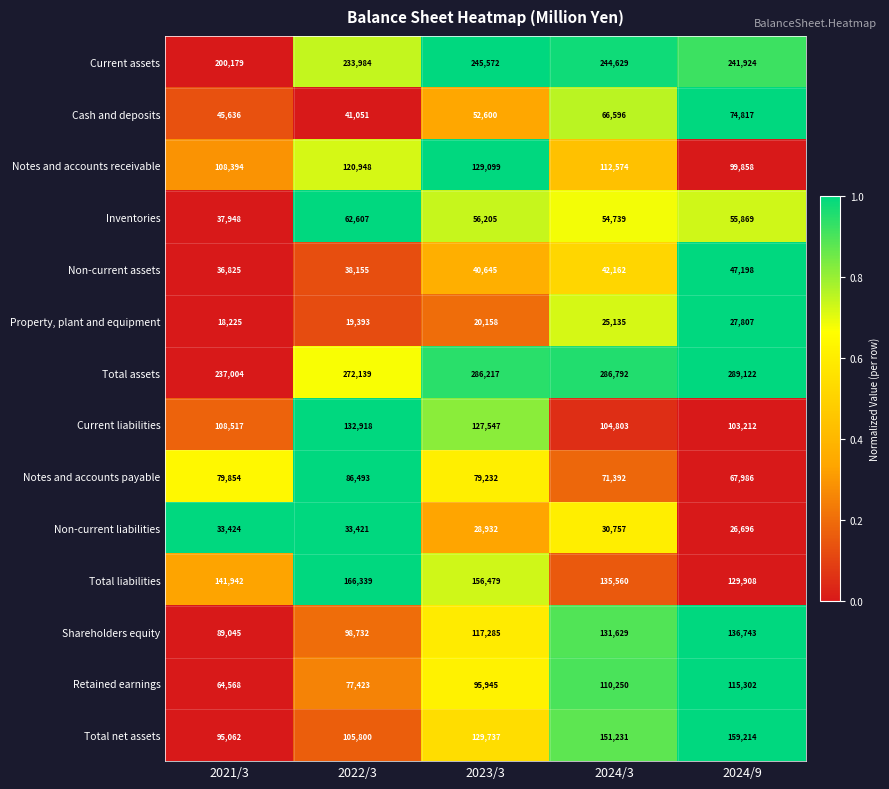

What is the average value of the Shareholders equity series?

114687